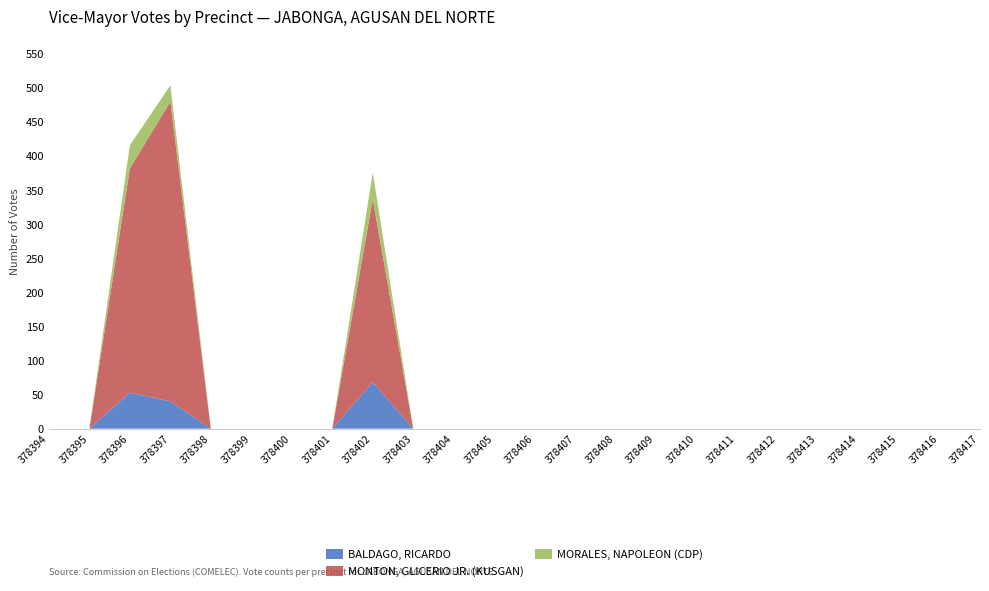

Reading left to right, list all the values displayed in this chart.

BALDAGO, RICARDO: 0	0	53	40	0	0	0	0	68	0	0	0	0	0	0	0	0	0	0	0	0	0	0	0
MONTON, GLICERIO JR. (KUSGAN): 0	0	329	440	0	0	0	0	269	0	0	0	0	0	0	0	0	0	0	0	0	0	0	0
MORALES, NAPOLEON (CDP): 0	0	34	24	0	0	0	0	39	0	0	0	0	0	0	0	0	0	0	0	0	0	0	0